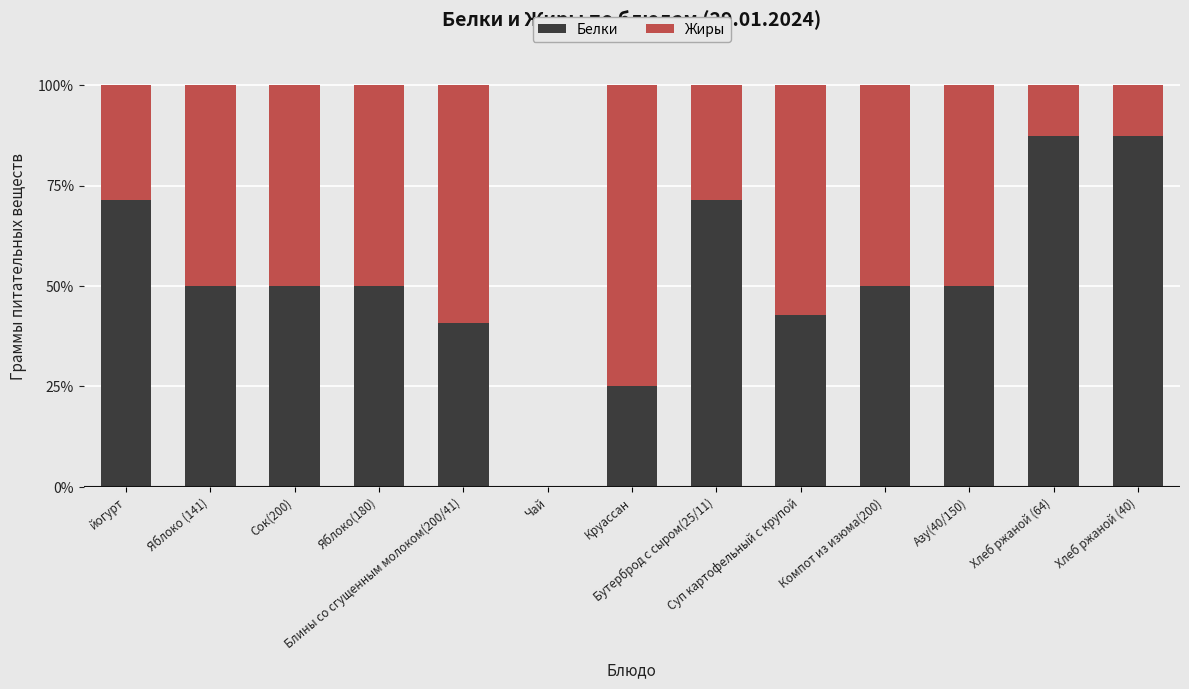

How many series are shown in this chart?

2